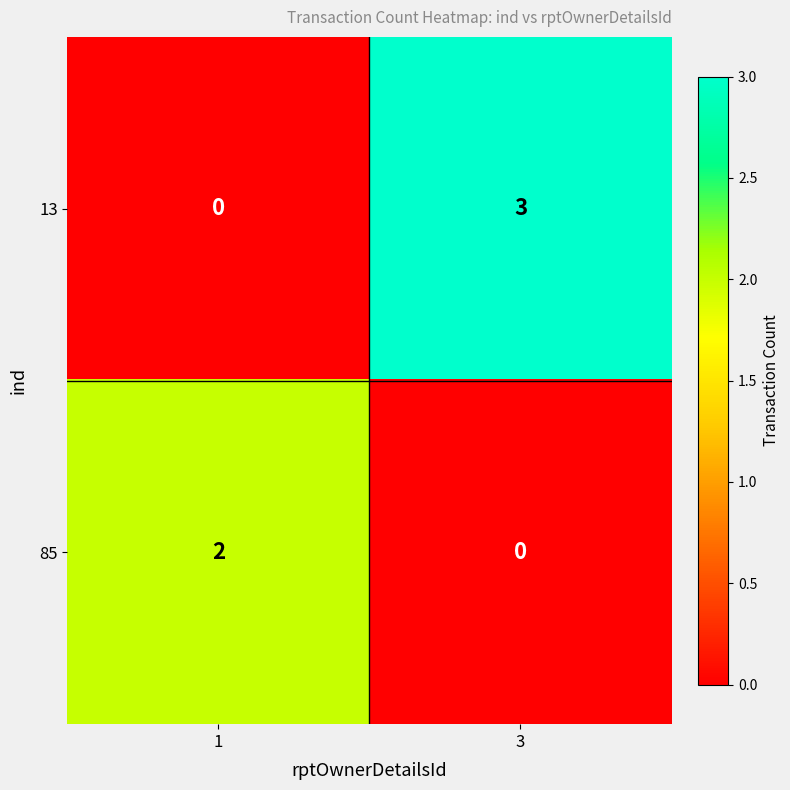

What is the difference between the maximum and minimum values in the 13 series?

3